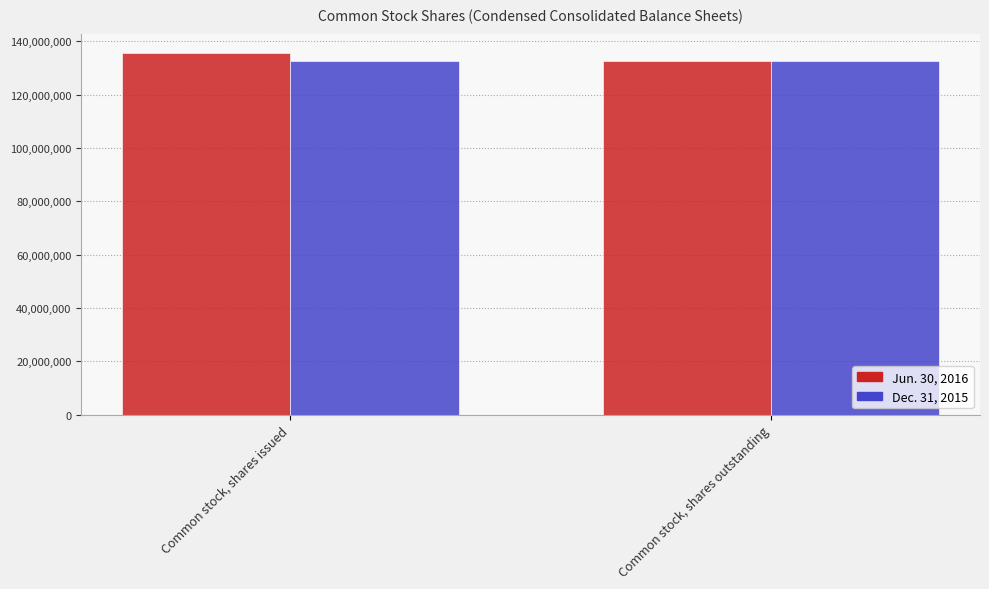

How many values in the Jun. 30, 2016 series are below 135771115?

1